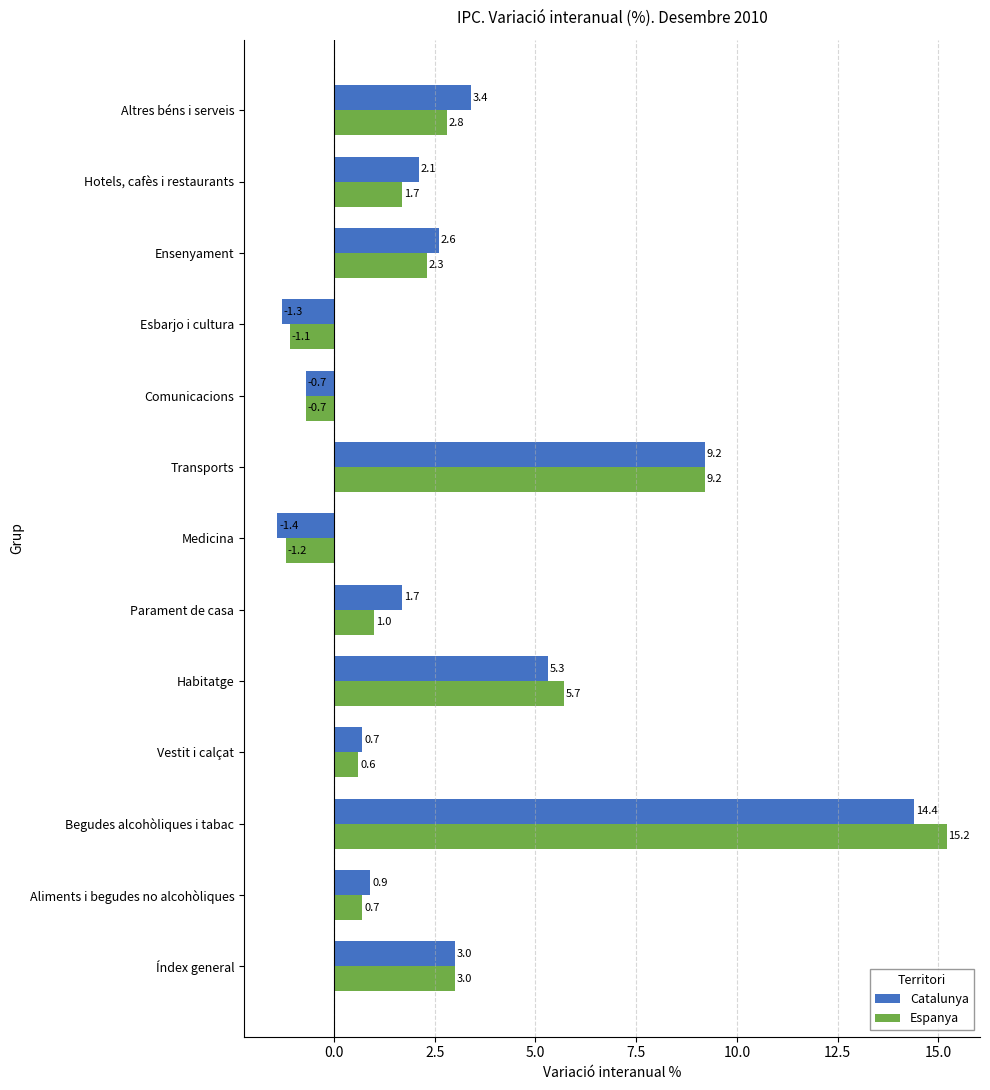

Rank the categories by Catalunya value from highest to lowest.

Begudes alcohòliques i tabac, Transports, Habitatge, Altres béns i serveis, Índex general, Ensenyament, Hotels, cafès i restaurants, Parament de casa, Aliments i begudes no alcohòliques, Vestit i calçat, Comunicacions, Esbarjo i cultura, Medicina